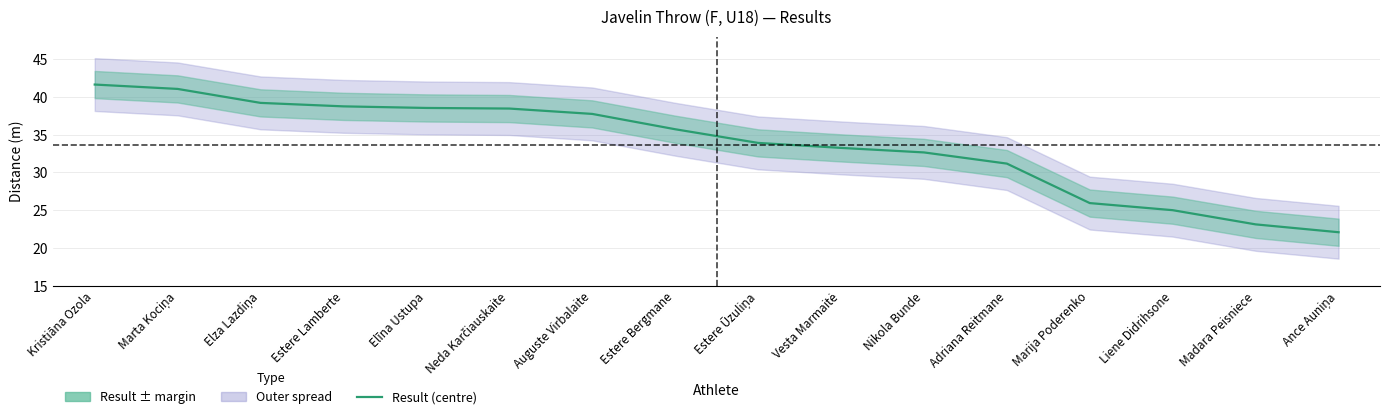

Approximately how many times larger is the value at Kristiāna Ozola compared to Adriana Reitmane?

1.3